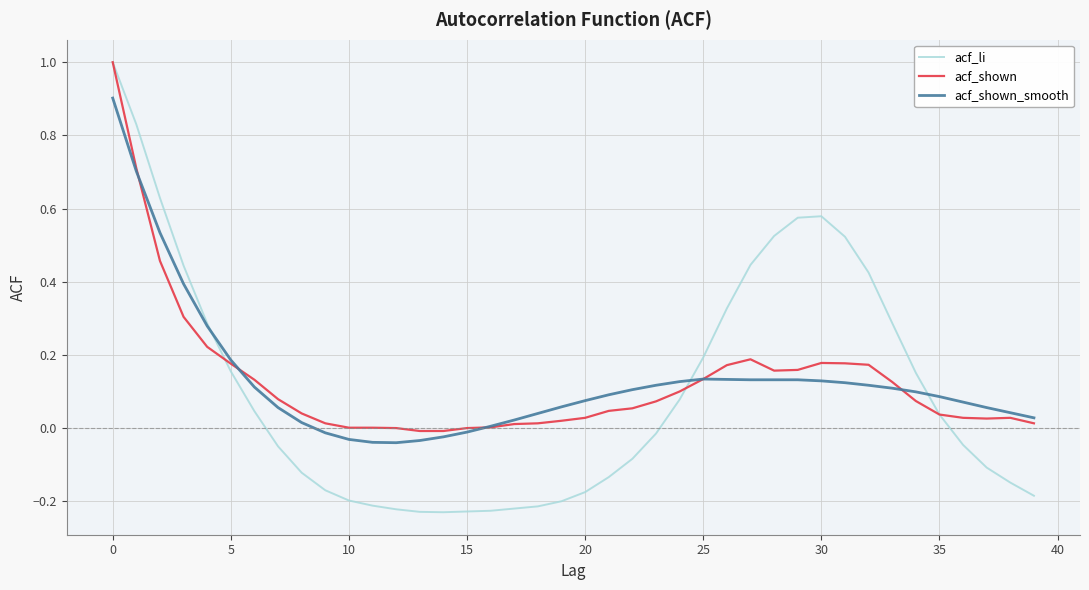

What is the highest value of the acf_shown series?

1.0